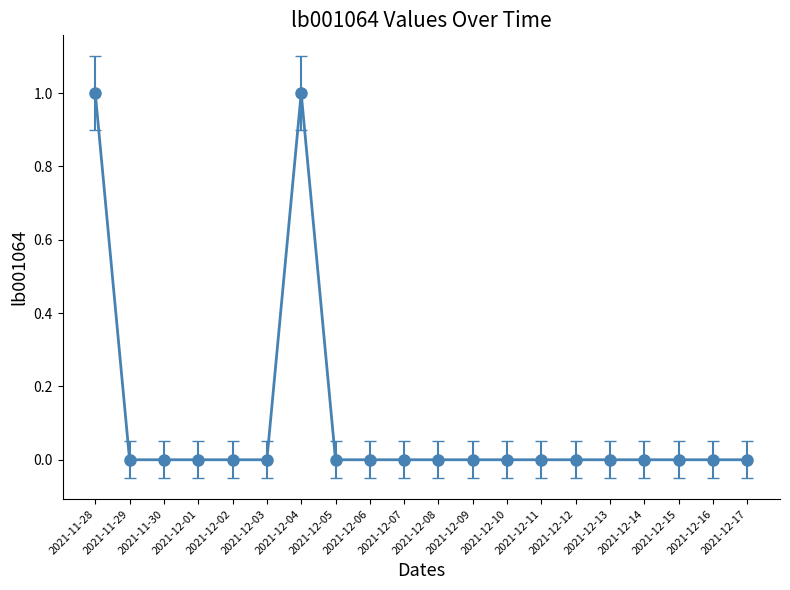

What is the maximum value shown in the chart?

1